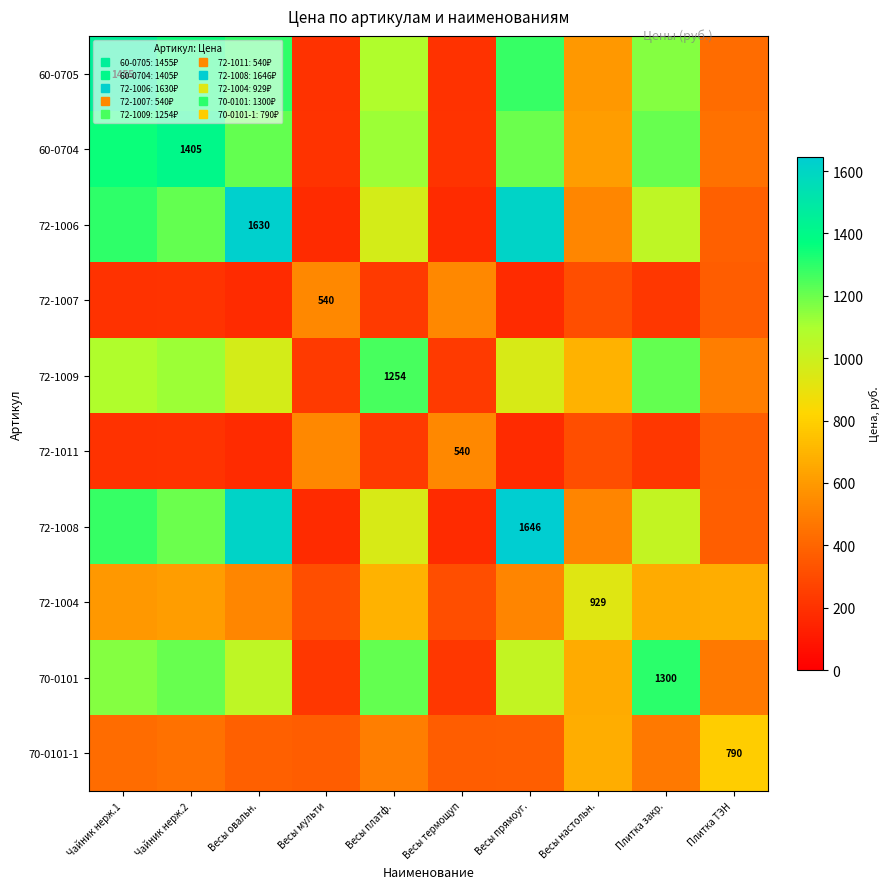

Between Плитка ТЭН and Весы настольн., which is larger?

Весы настольн.